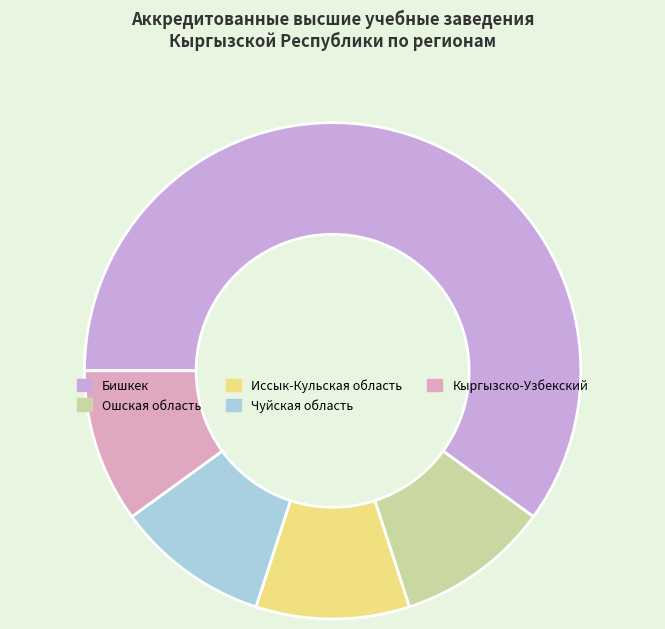

What is the ratio of the value at Бишкек to the value at Кыргызско-Узбекский?

6.0